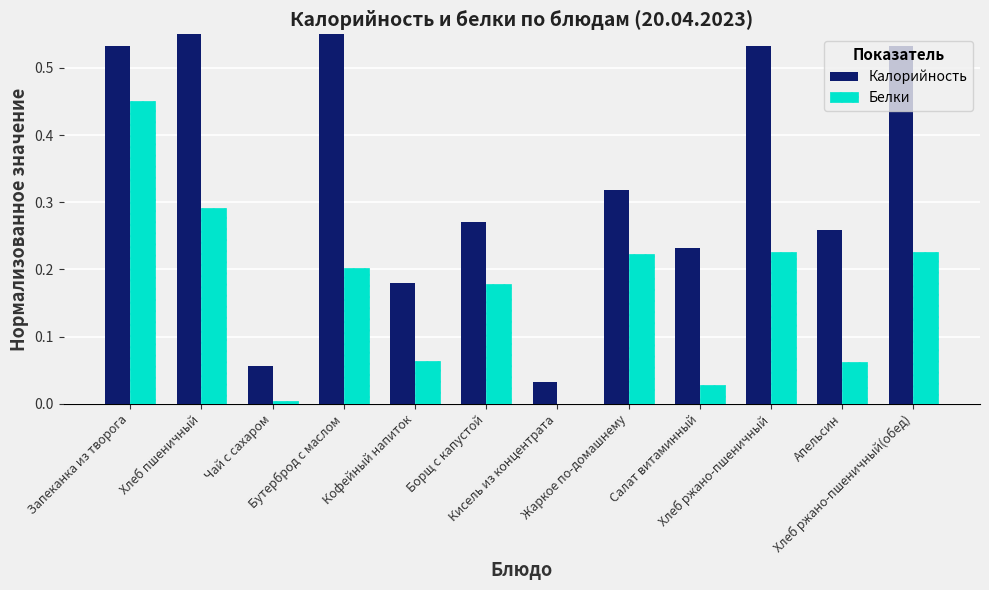

Is the value of Калорийность at Хлеб пшеничный greater than the value of Белки at Хлеб ржано-пшеничный(обед)?

Yes